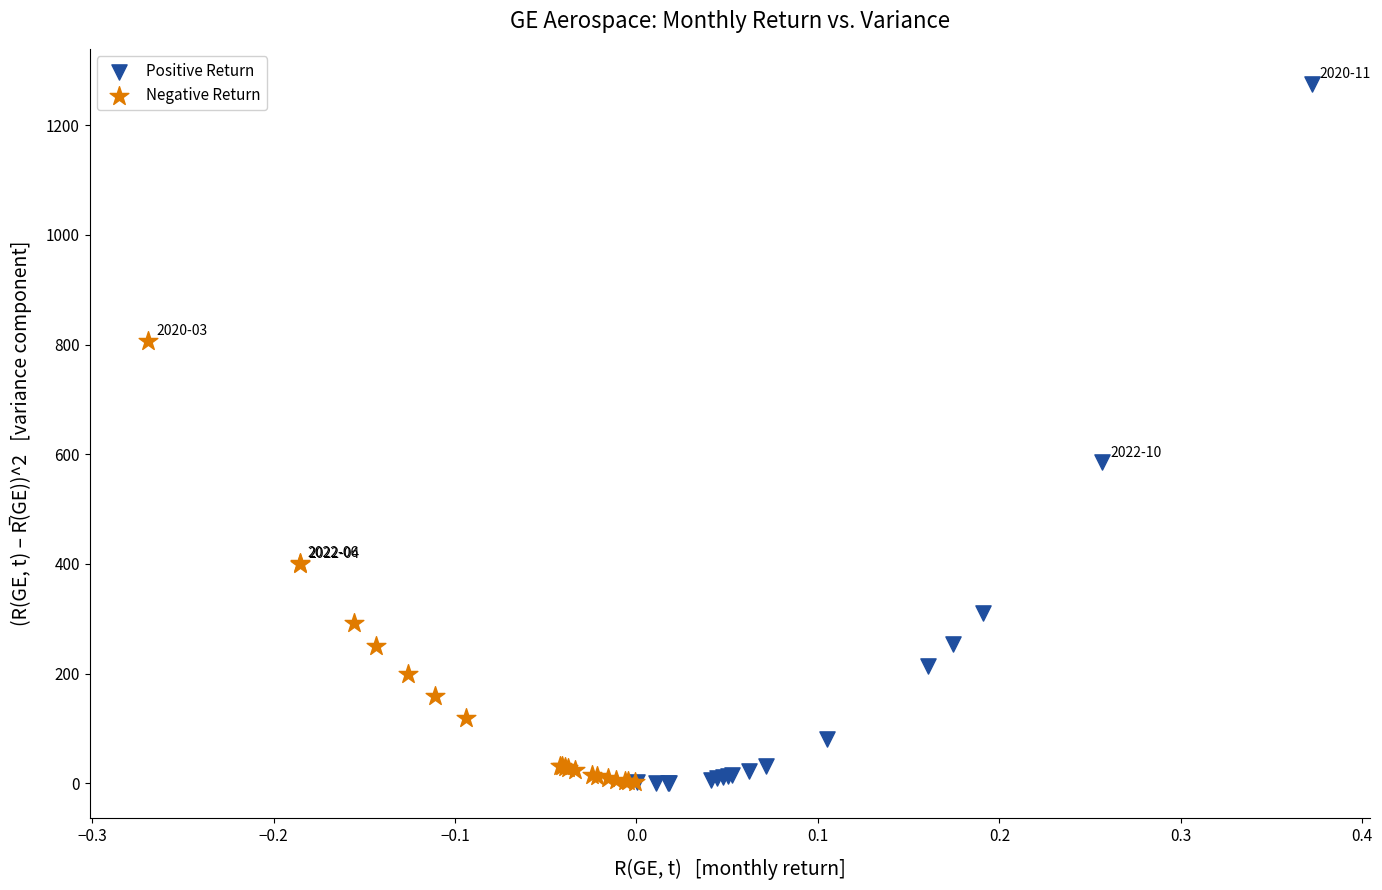

Which series has the largest Y range (max minus min)?

Positive Return